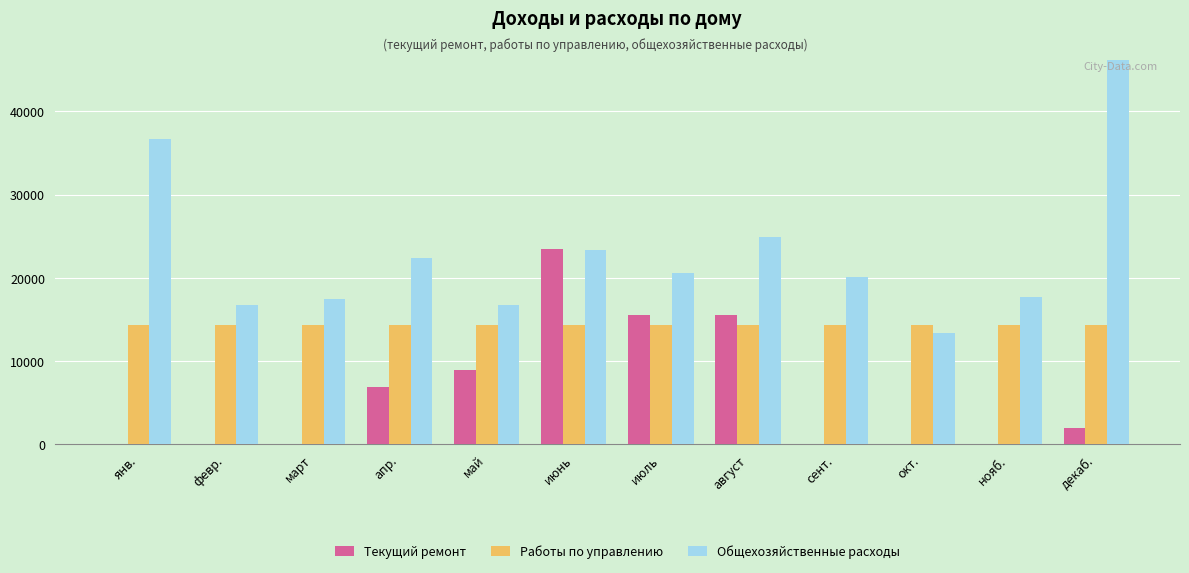

How many groups of bars are there?

12